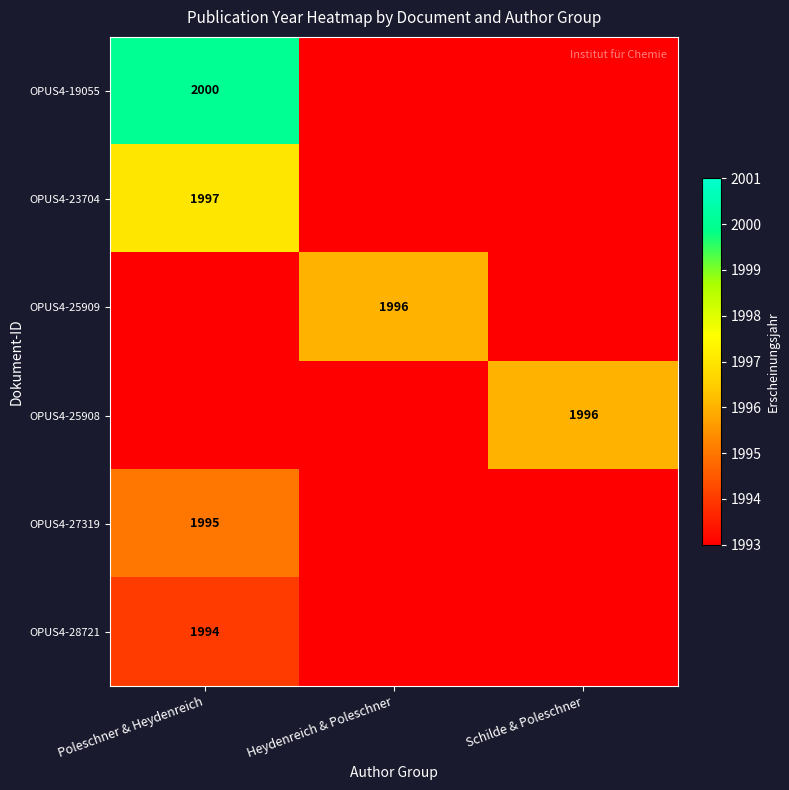

Which category has the lowest value across all series?

Heydenreich & Poleschner